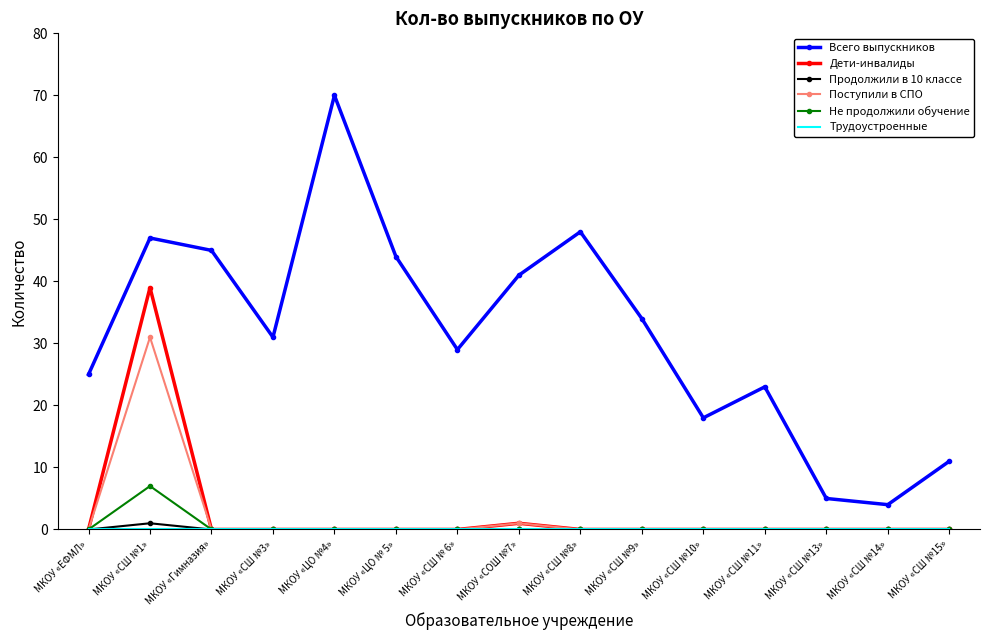

Which series changed the most between МКОУ «ЕФМЛ» and МКОУ «СШ №9»?

Всего выпускников